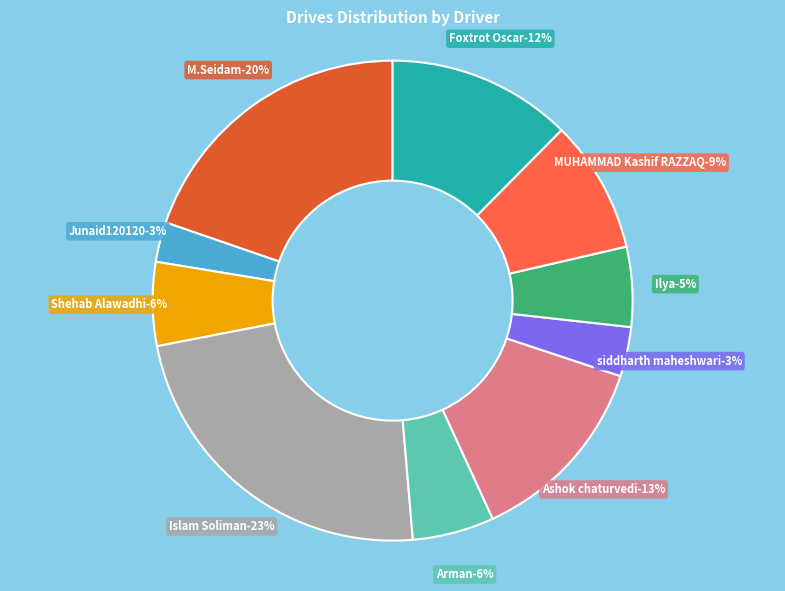

Which category has the smallest portion of the pie?

Junaid120120